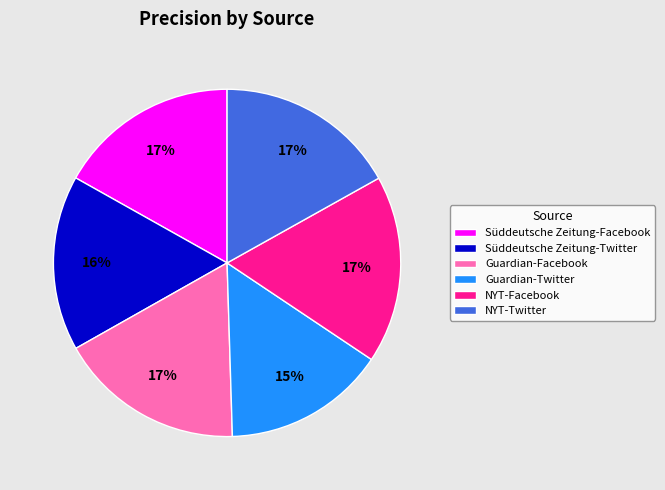

How many segments does this pie chart have?

6